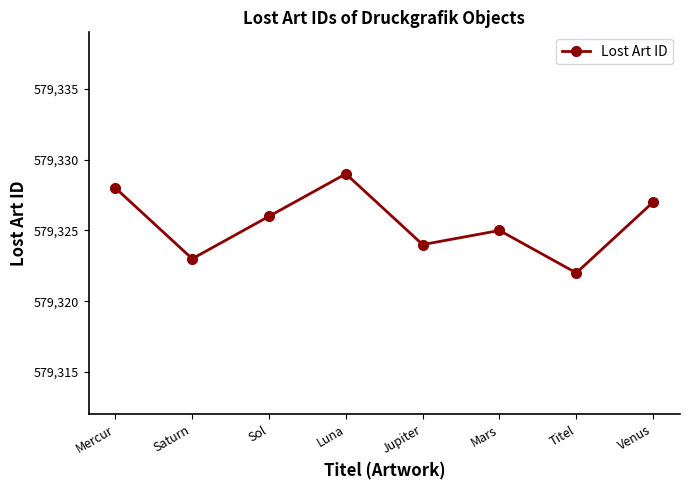

Reading left to right, list all the values displayed in this chart.

579328	579323	579326	579329	579324	579325	579322	579327